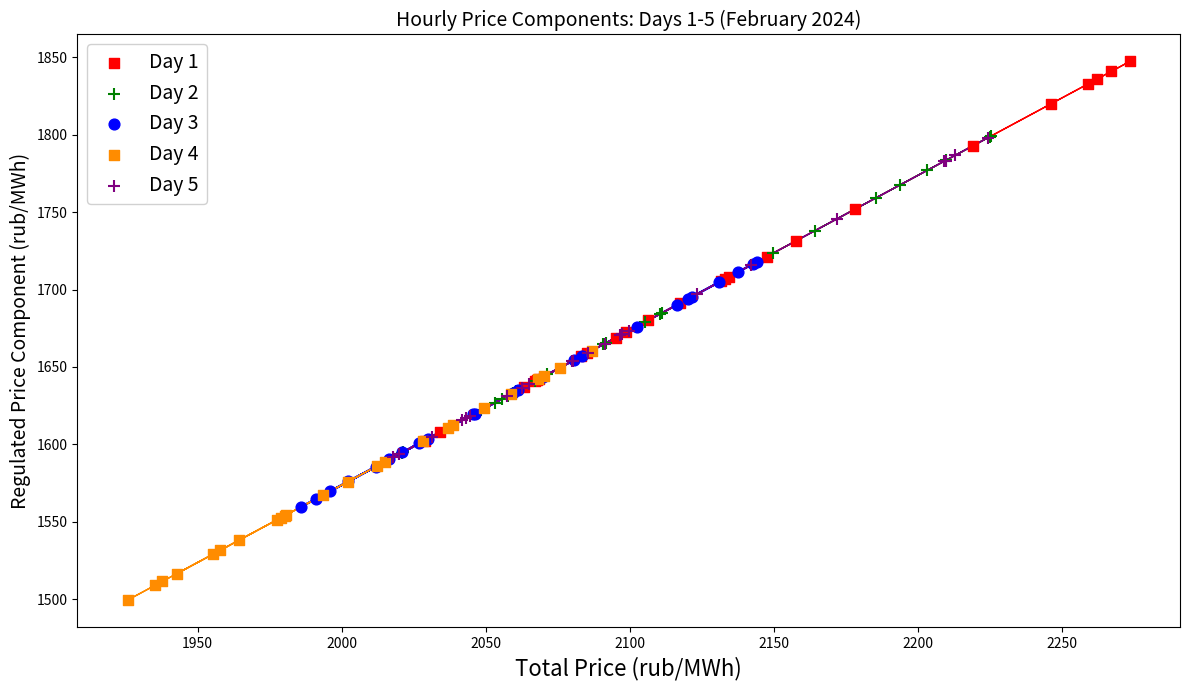

Which series contains the highest Y value?

Day 1